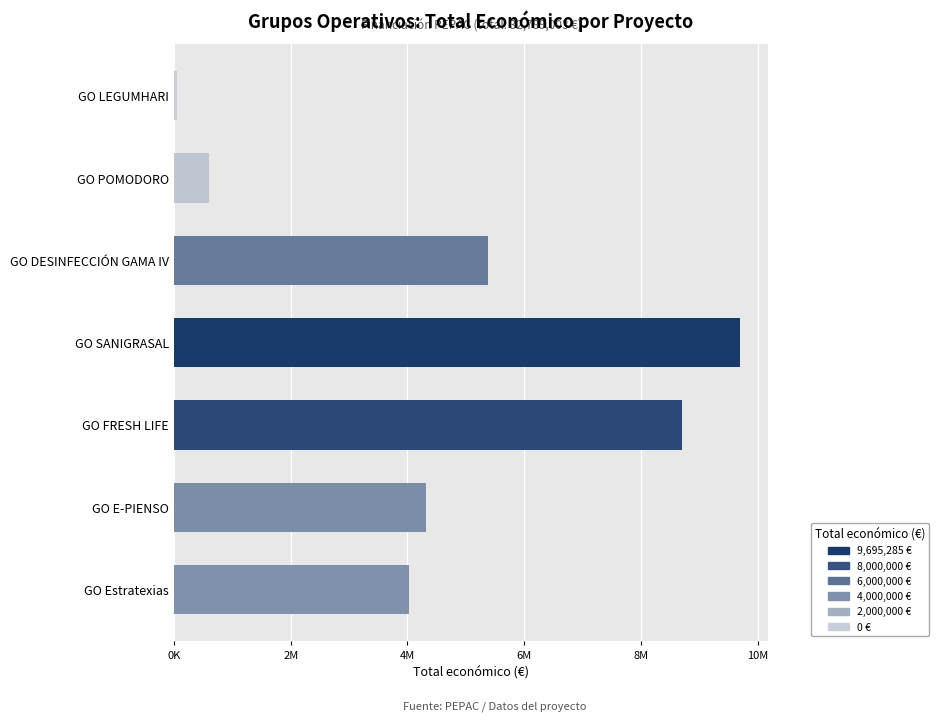

Does the chart contain any negative values?

No